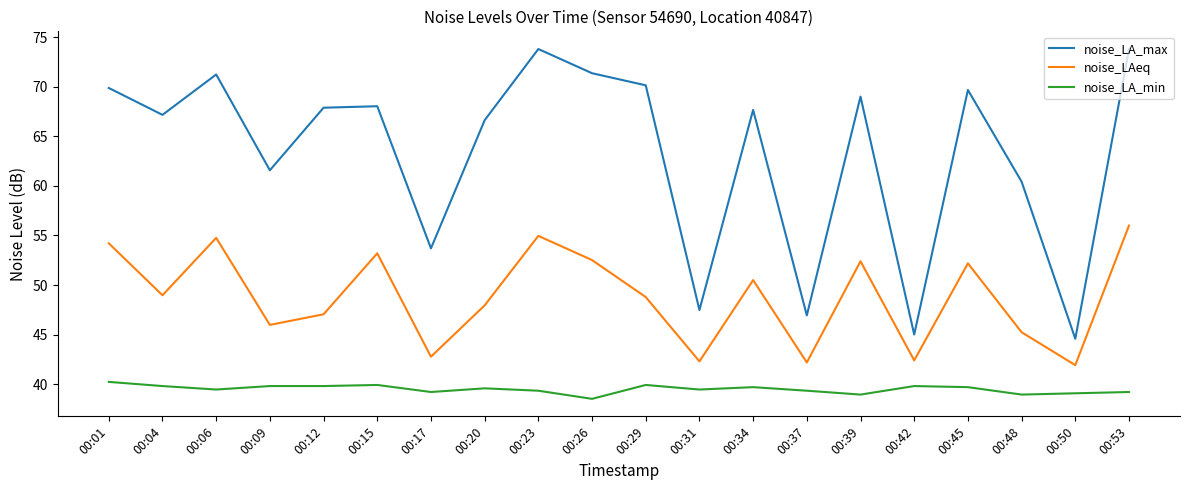

What value does the noise_LA_min series have at 00:12?

39.8